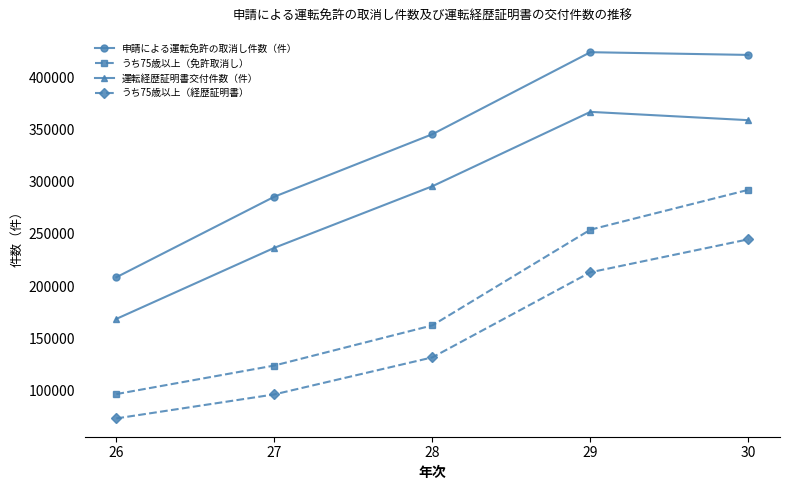

At how many categories does at least one series exceed 332772?

3